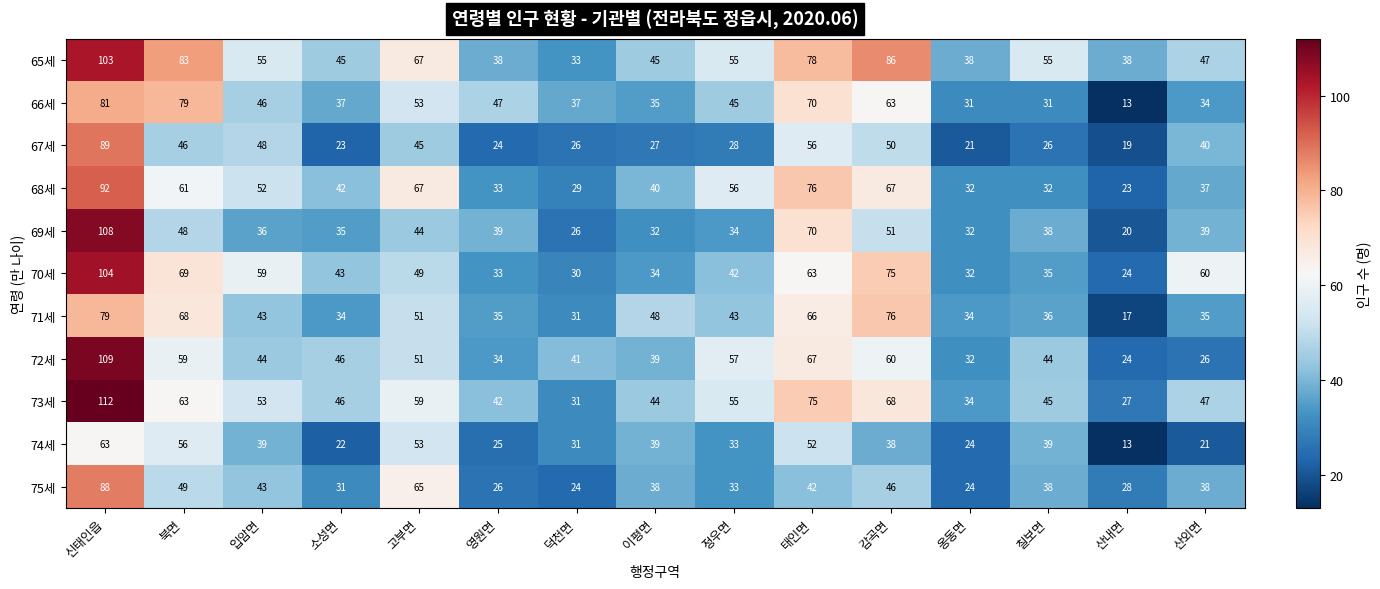

What is the difference between the 68세 values at 소성면 and 태인면?

34